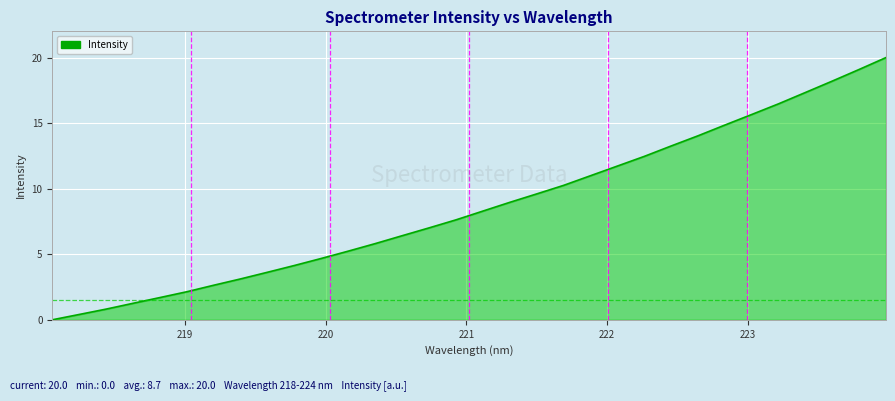

Does the chart display data point markers on the line(s)?

No